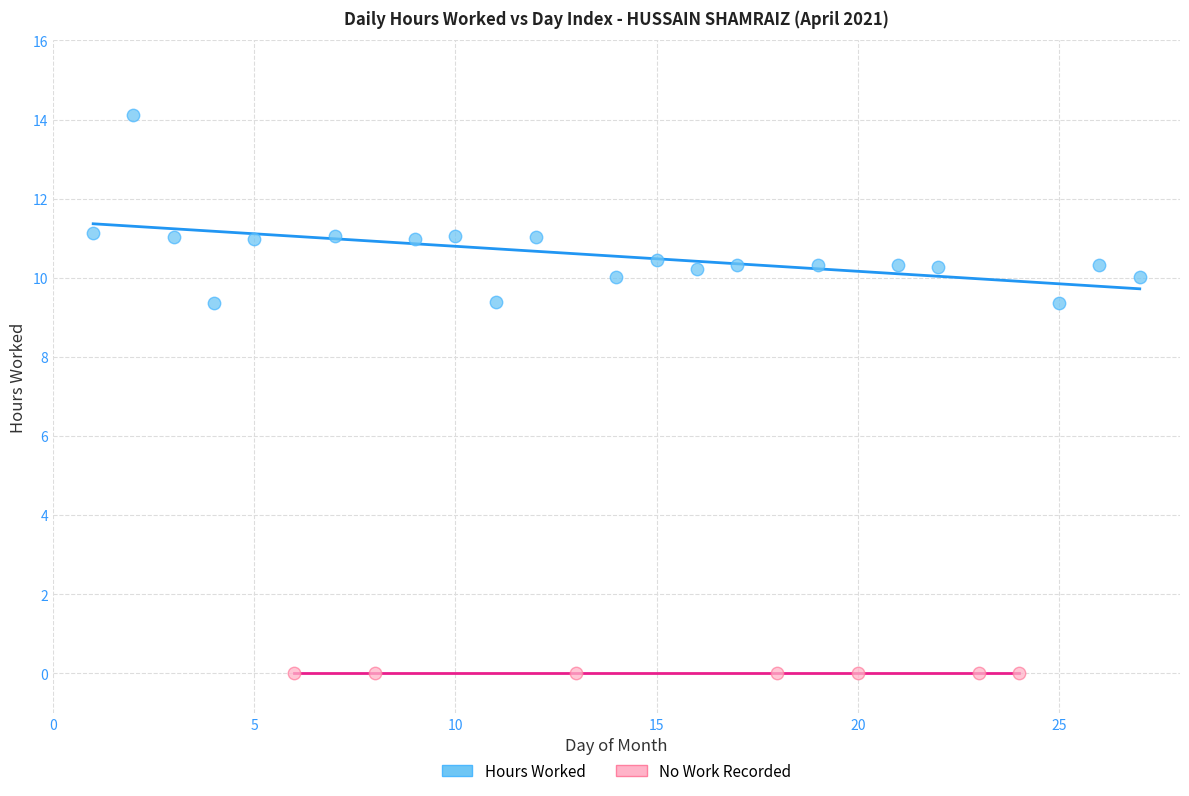

Which series contains the lowest Y value?

No Work Recorded